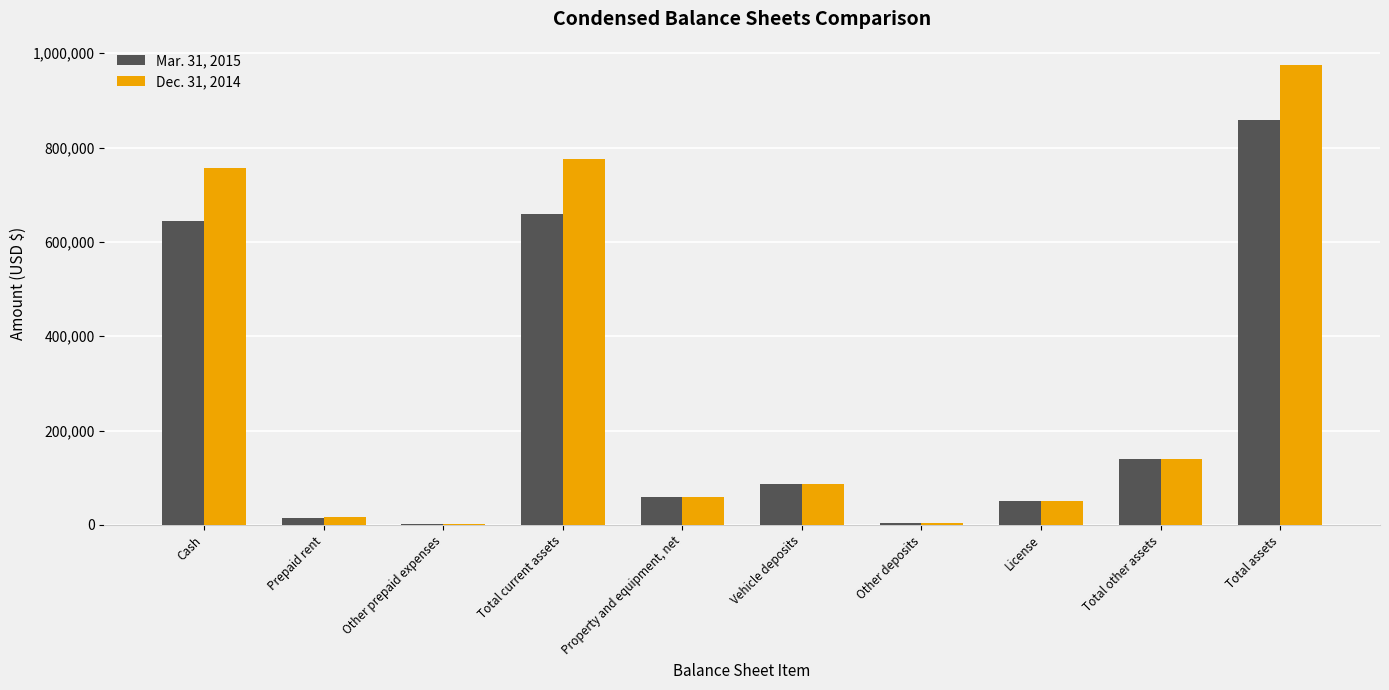

What is the maximum value for Dec. 31, 2014?

975845